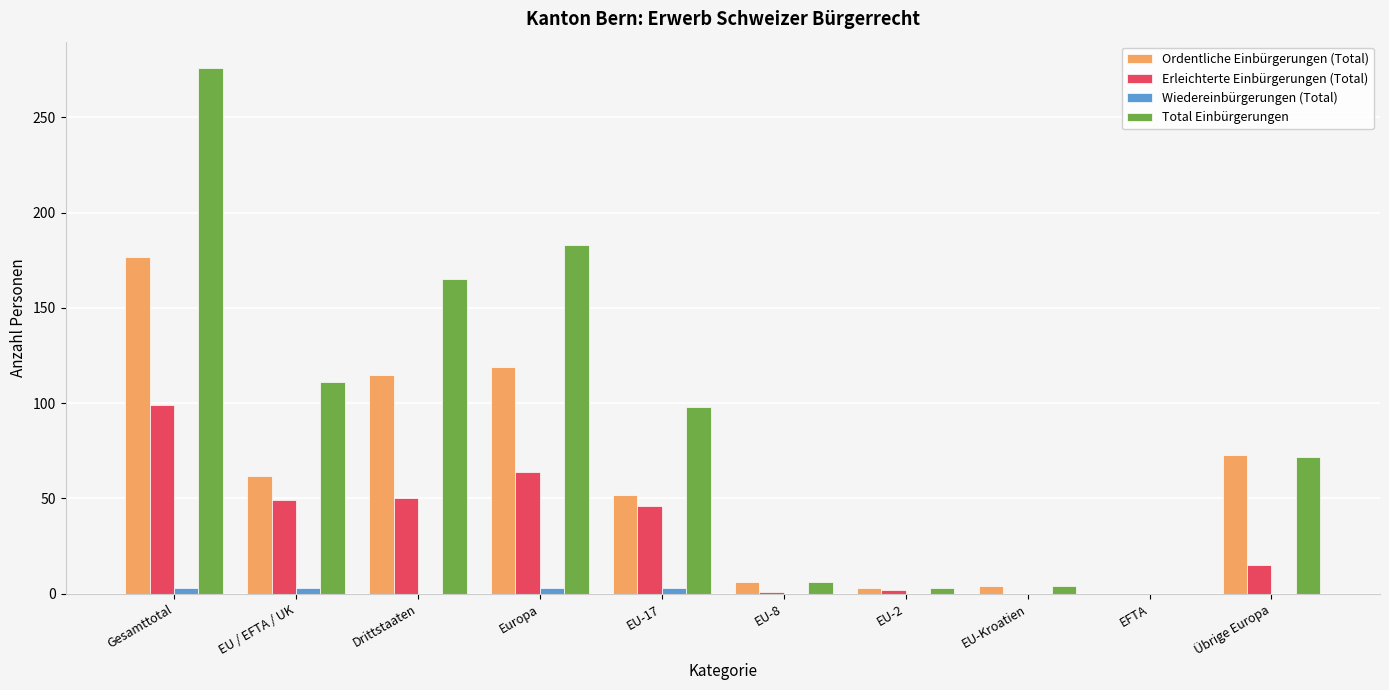

Which series changed the most between EU-17 and EFTA?

Total Einbürgerungen